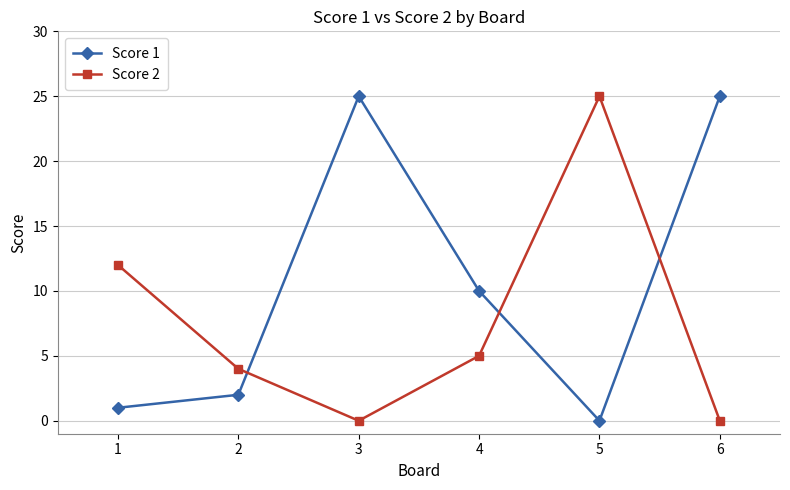

The value of Score 2 at 1 is 12. True or false?

True